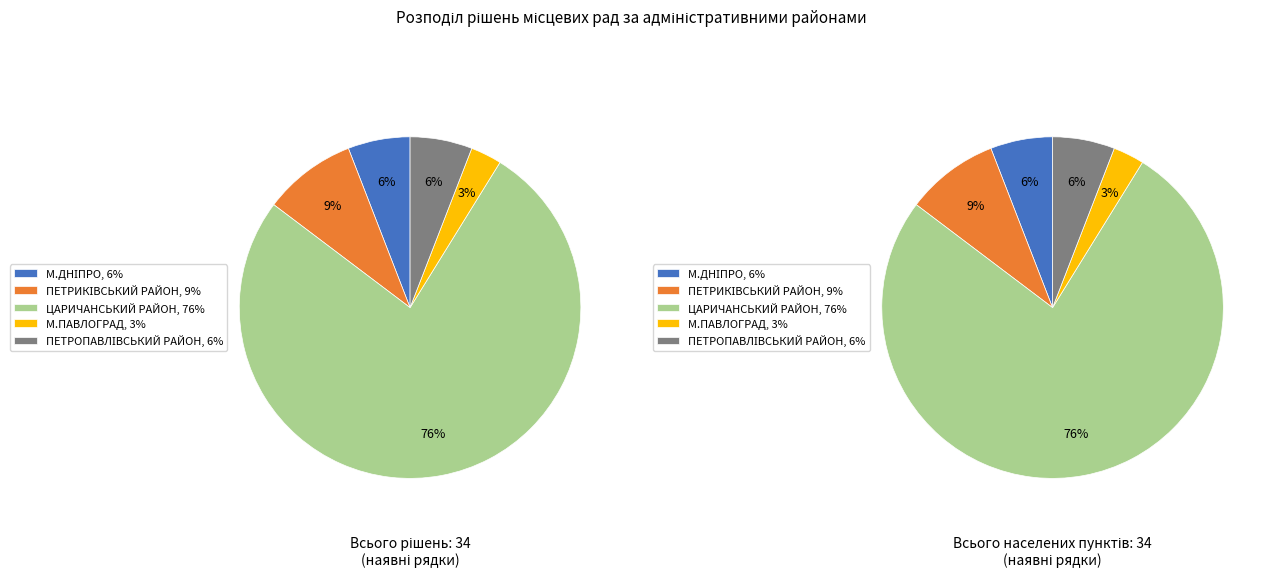

To the nearest percent, what is the combined percentage of ПЕТРОПАВЛІВСЬКИЙ РАЙОН and ЦАРИЧАНСЬКИЙ РАЙОН?

82%